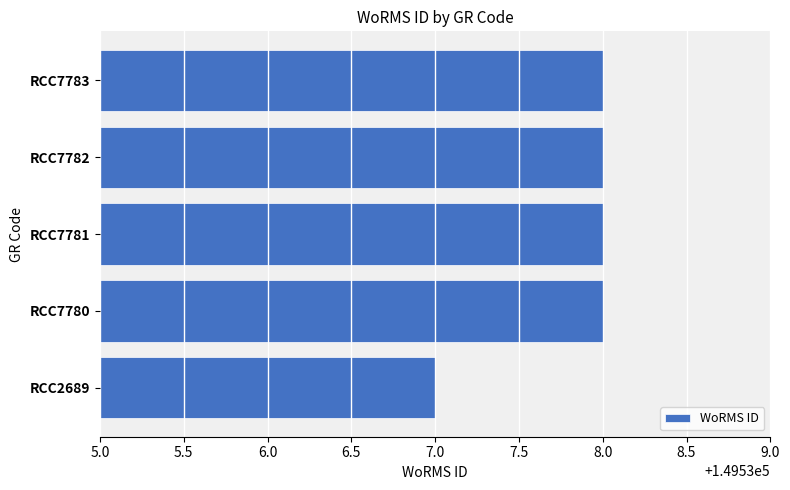

Between RCC7780 and RCC2689, which is larger?

RCC7780